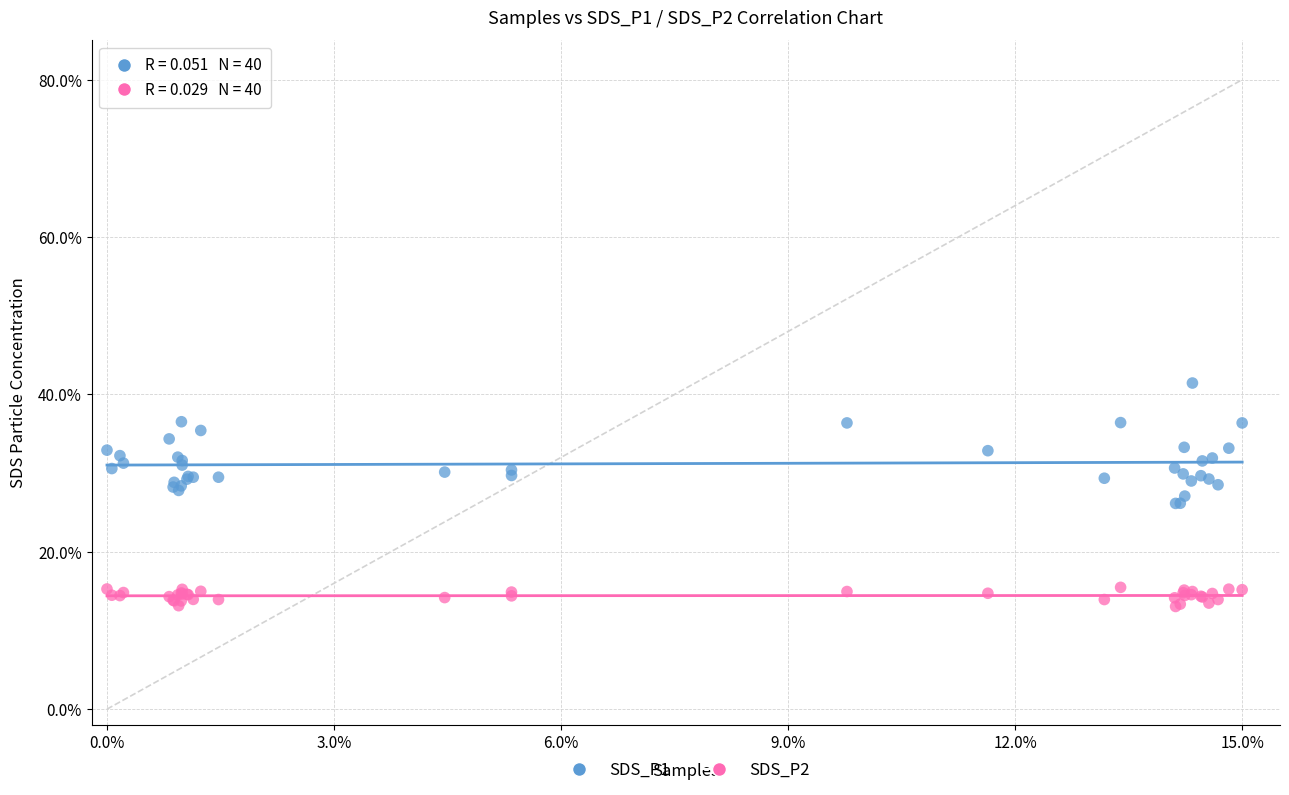

Which series reaches the minimum Y coordinate?

SDS_P2